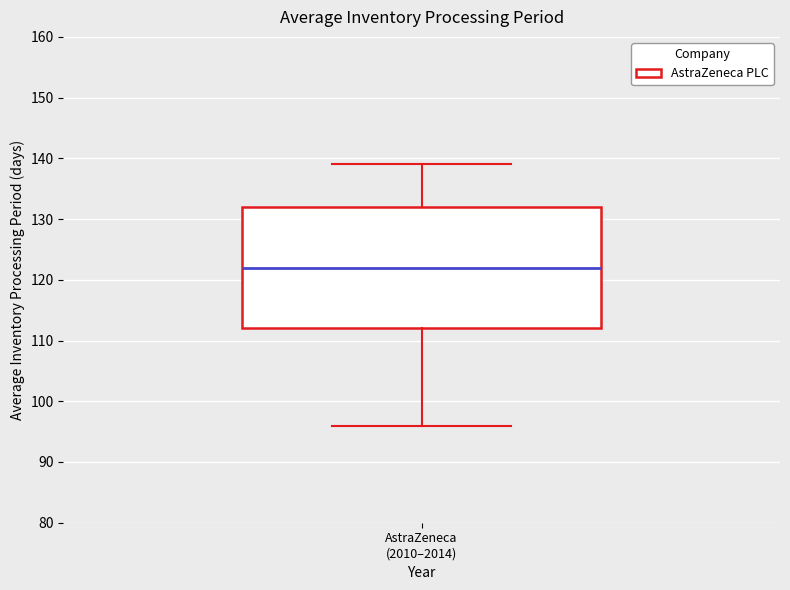

Where is the upper edge of the box for AstraZeneca (2010–2014) on the y-axis? The values are not printed on the chart, so give them approximately, as read against the axis.

132